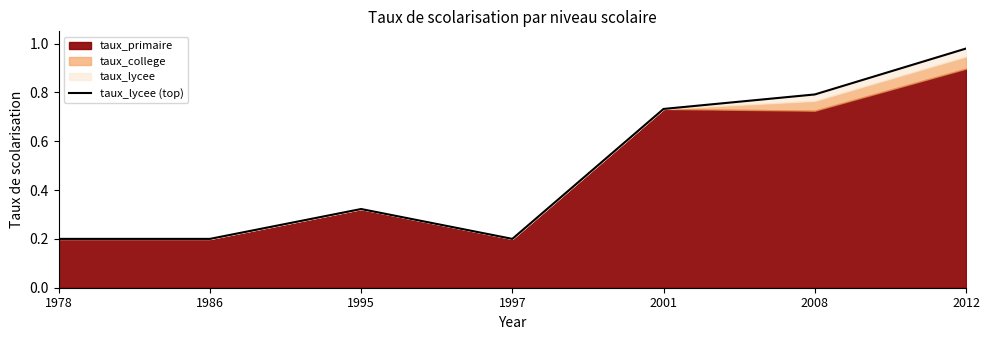

What is the difference between the maximum and second lowest values?

0.8